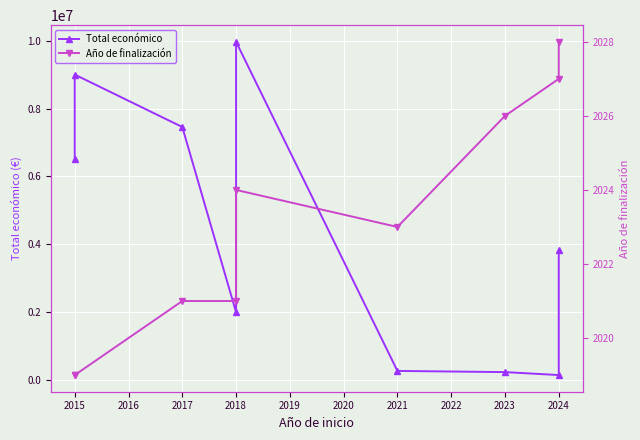

True or false: Total económico has more than 2 interior local peaks.

False